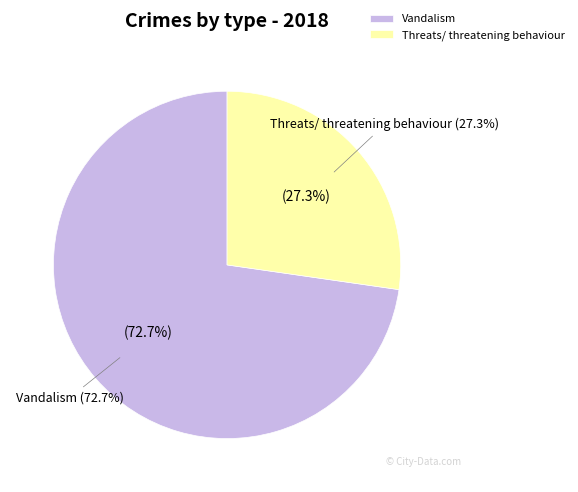

True or false: Vandalism accounts for 73% of the total.

True